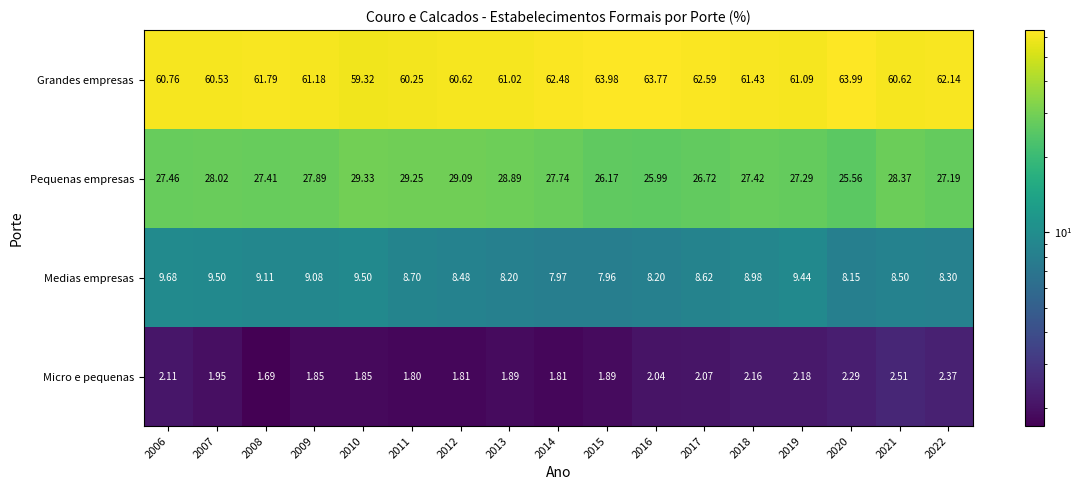

Rank the series by their maximum value, from lowest to highest.

Micro e pequenas, Medias empresas, Pequenas empresas, Grandes empresas